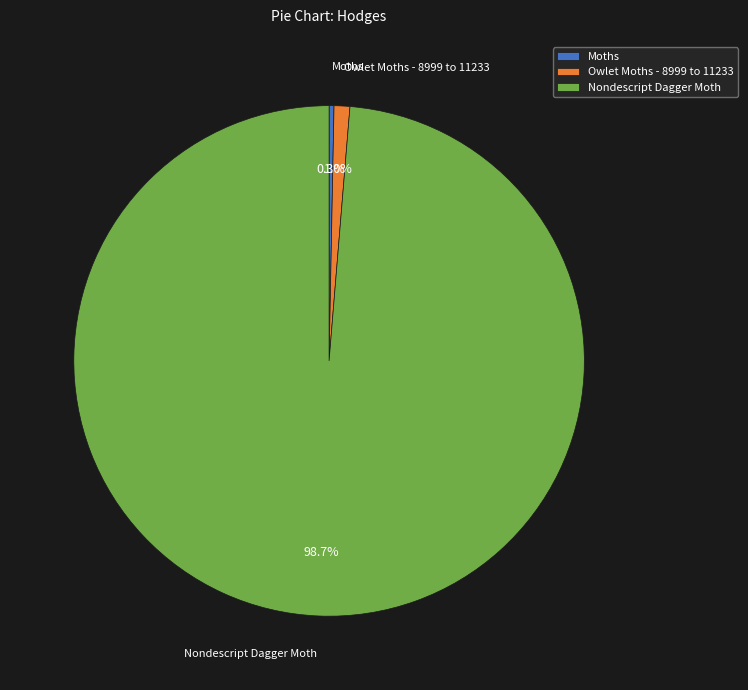

Which slice is the smallest?

Moths